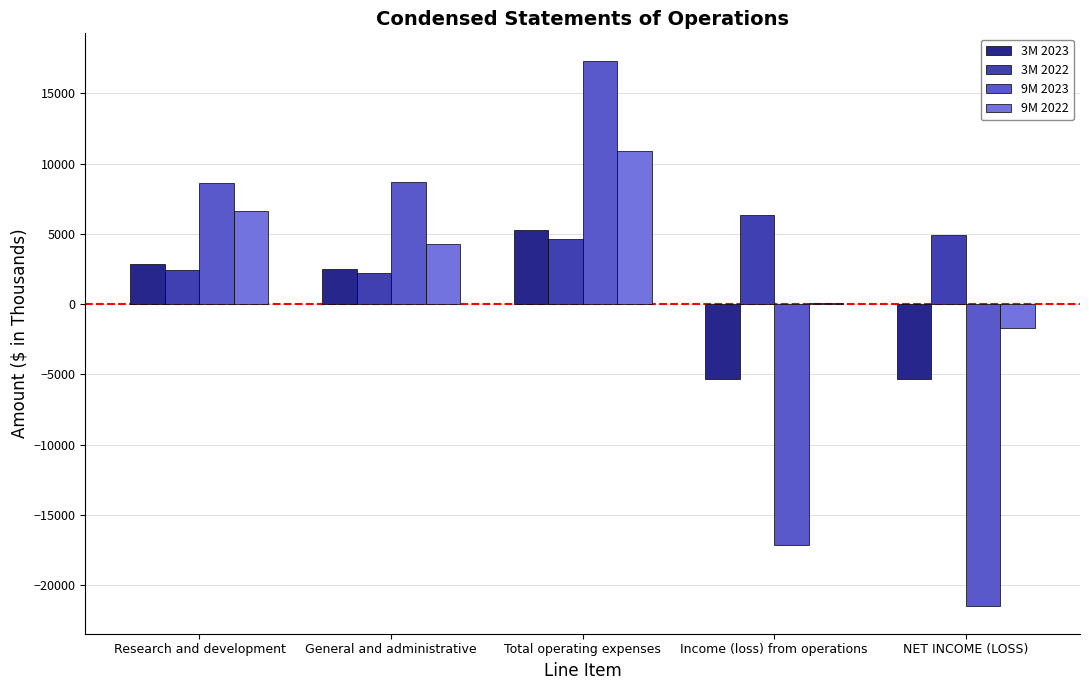

What is the average value of the 9M 2022 series?

4041